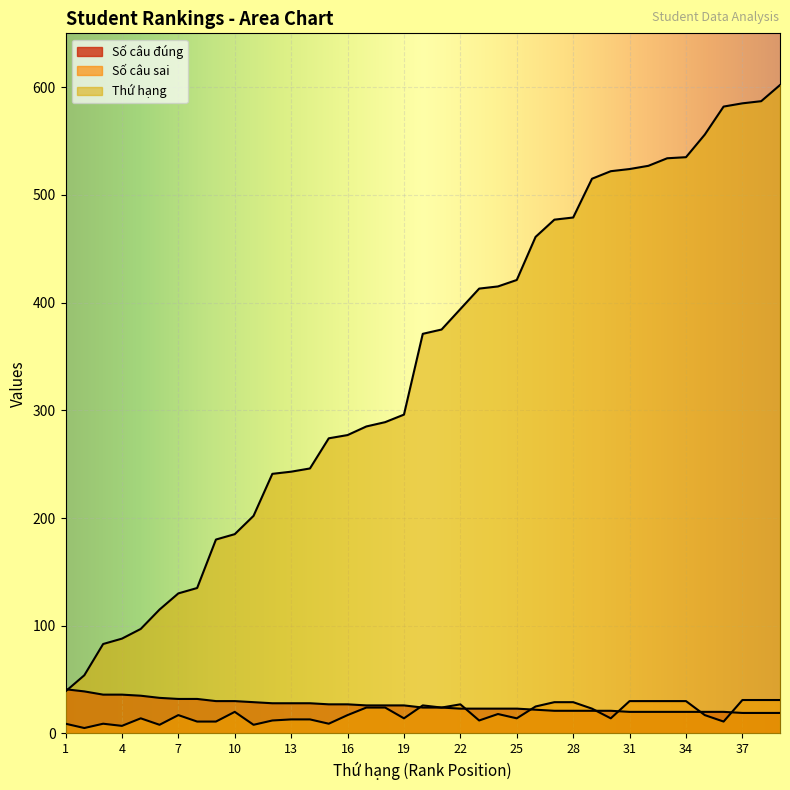

What is the minimum value for Số câu sai?

5